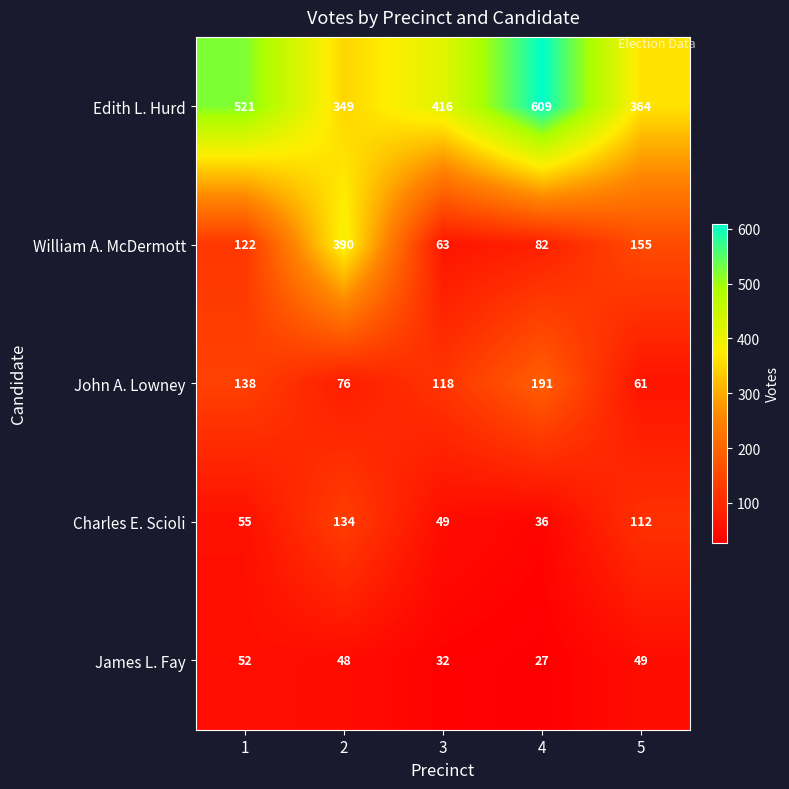

Which series has the widest spread of values?

William A. McDermott